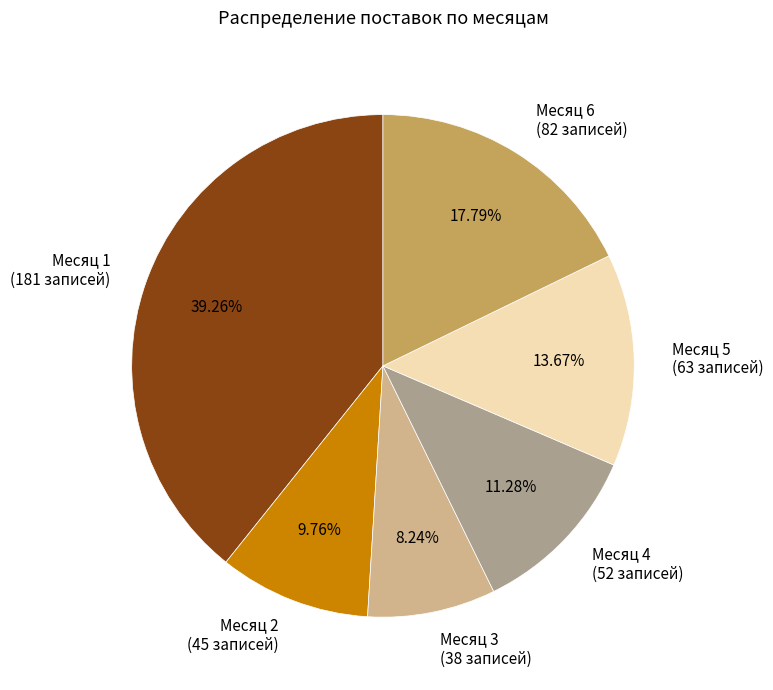

Is the sum of Месяц 5 (63 записей) and Месяц 1 (181 записей) greater than half?

Yes